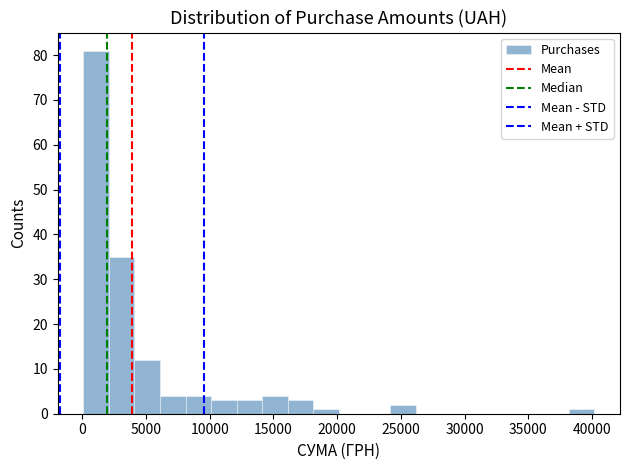

Reading left to right, list every bar in this chart as the range it spans on the x-axis followed by its height. Neither the bar edges nor the heights are printed on the chart, so give them approximately, as read against the axes.

0 to 2000: 81
2000 to 4000: 35
4000 to 6000: 12
6000 to 8000: 4
8000 to 10000: 4
10000 to 12000: 3
12000 to 14000: 3
14000 to 16000: 4
16000 to 18000: 3
18000 to 20000: 1
20000 to 22000: 0
22000 to 24000: 0
24000 to 26000: 2
26000 to 28000: 0
28000 to 30000: 0
30000 to 32000: 0
32000 to 34000: 0
34000 to 36000: 0
36000 to 38000: 0
38000 to 40000: 1